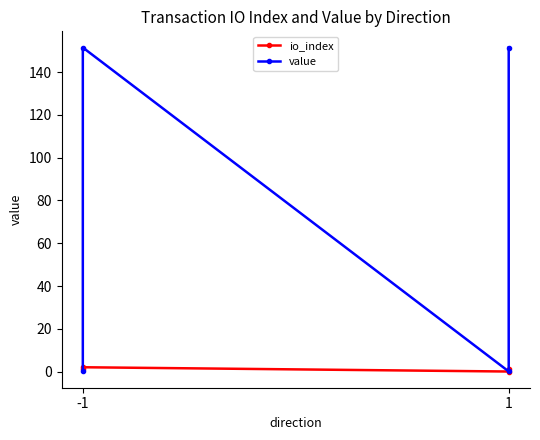

What are all the series names shown in the legend?

io_index, value